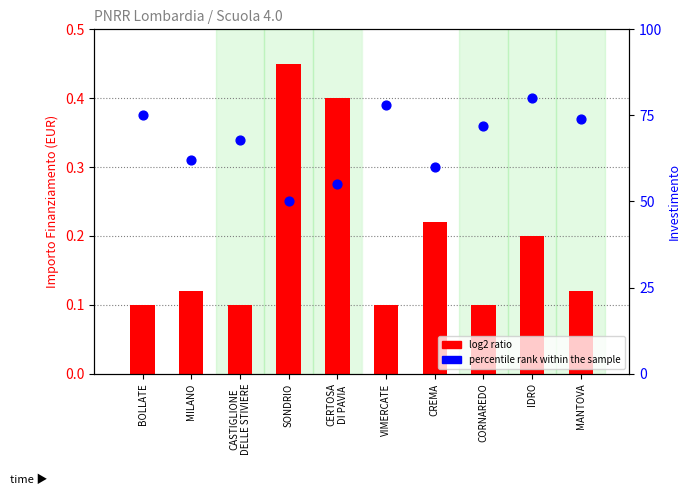

What are all the series names shown in the legend?

log2 ratio, percentile rank within the sample